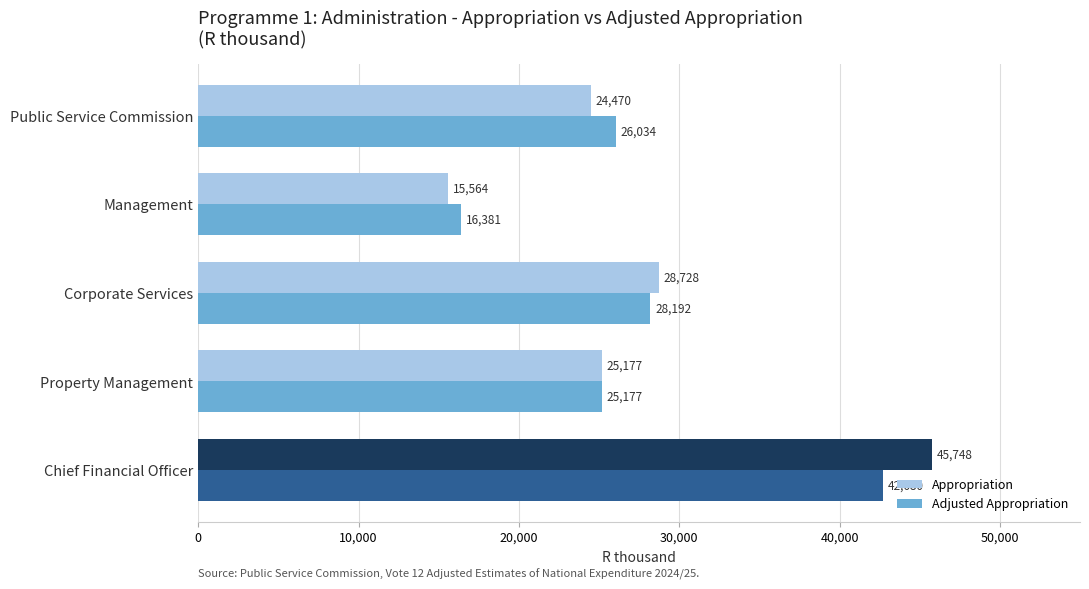

Count the number of categories in the chart.

5